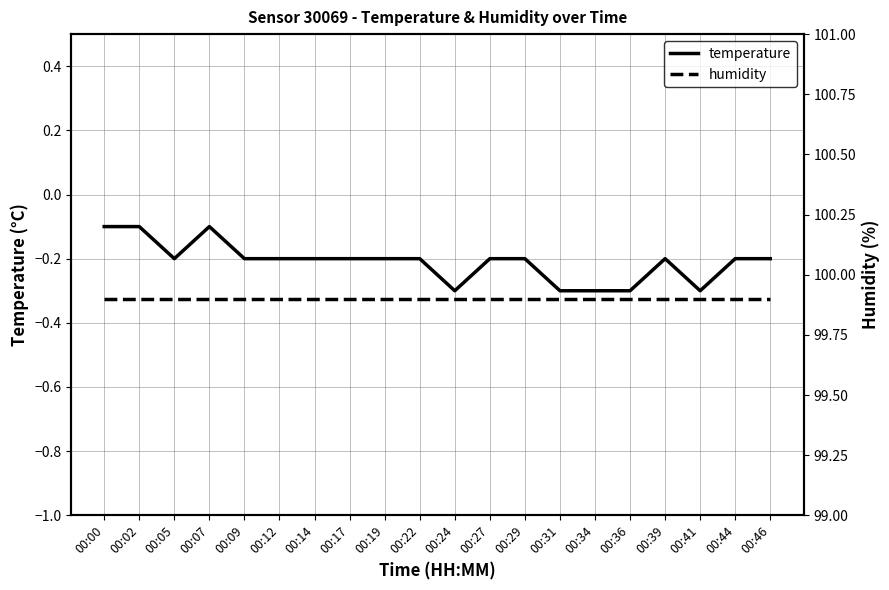

List the labels in order of humidity value, largest first.

00:00, 00:02, 00:05, 00:07, 00:09, 00:12, 00:14, 00:17, 00:19, 00:22, 00:24, 00:27, 00:29, 00:31, 00:34, 00:36, 00:39, 00:41, 00:44, 00:46